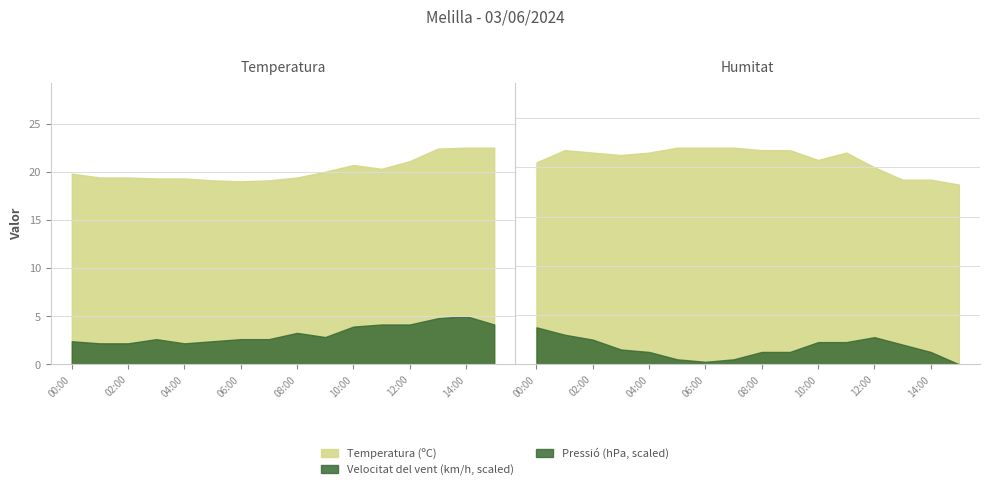

How many lines are shown in the chart?

2